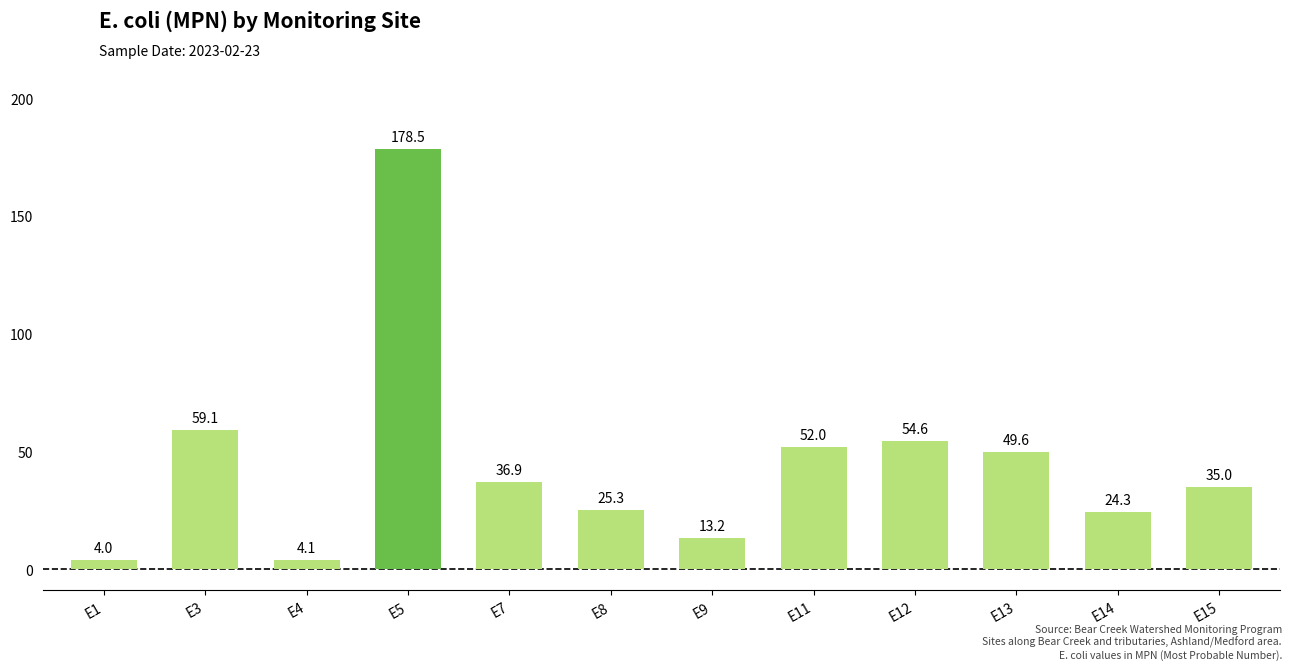

What is the difference between the maximum and minimum values?

174.5